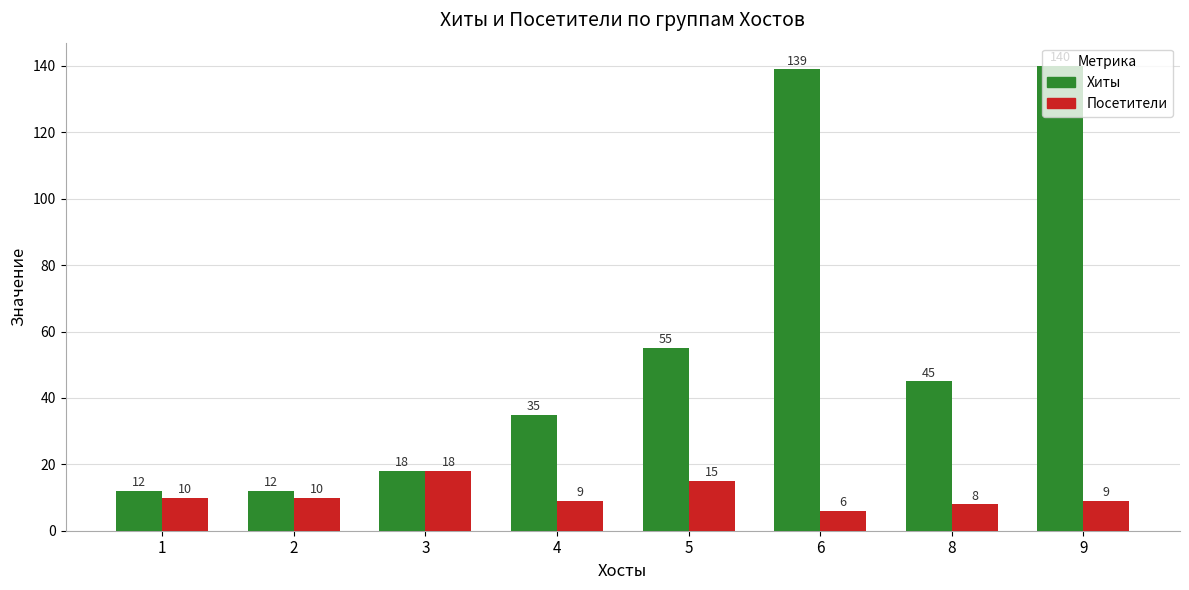

What is the difference between the maximum and second lowest values in the Посетители series?

10